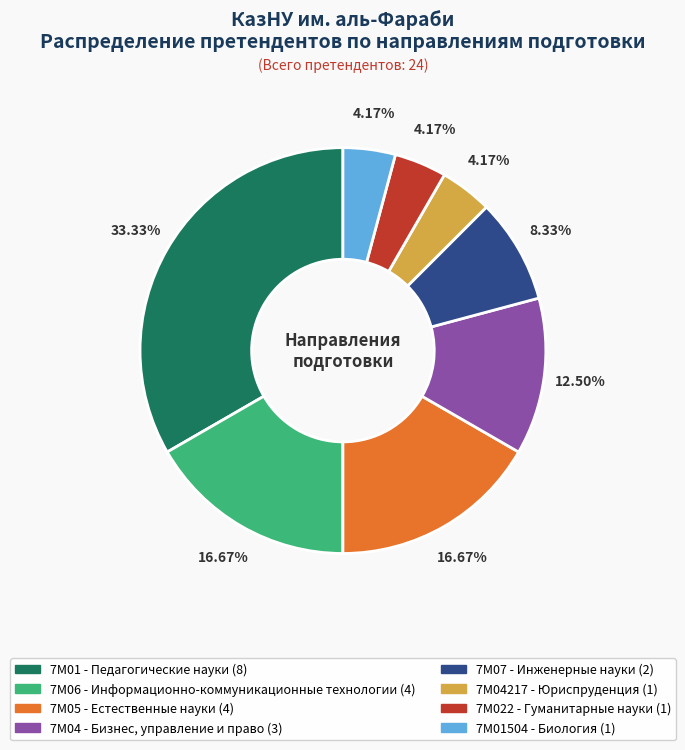

What is the largest slice in the pie chart?

7M01 - Педагогические науки